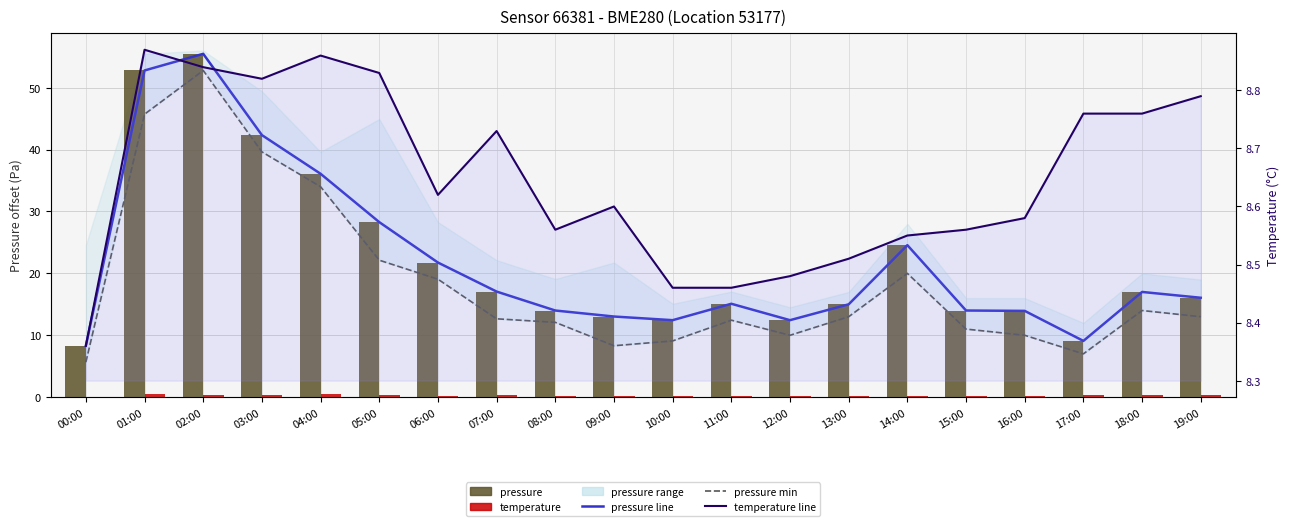

Which category has the lowest value across all series?

00:00